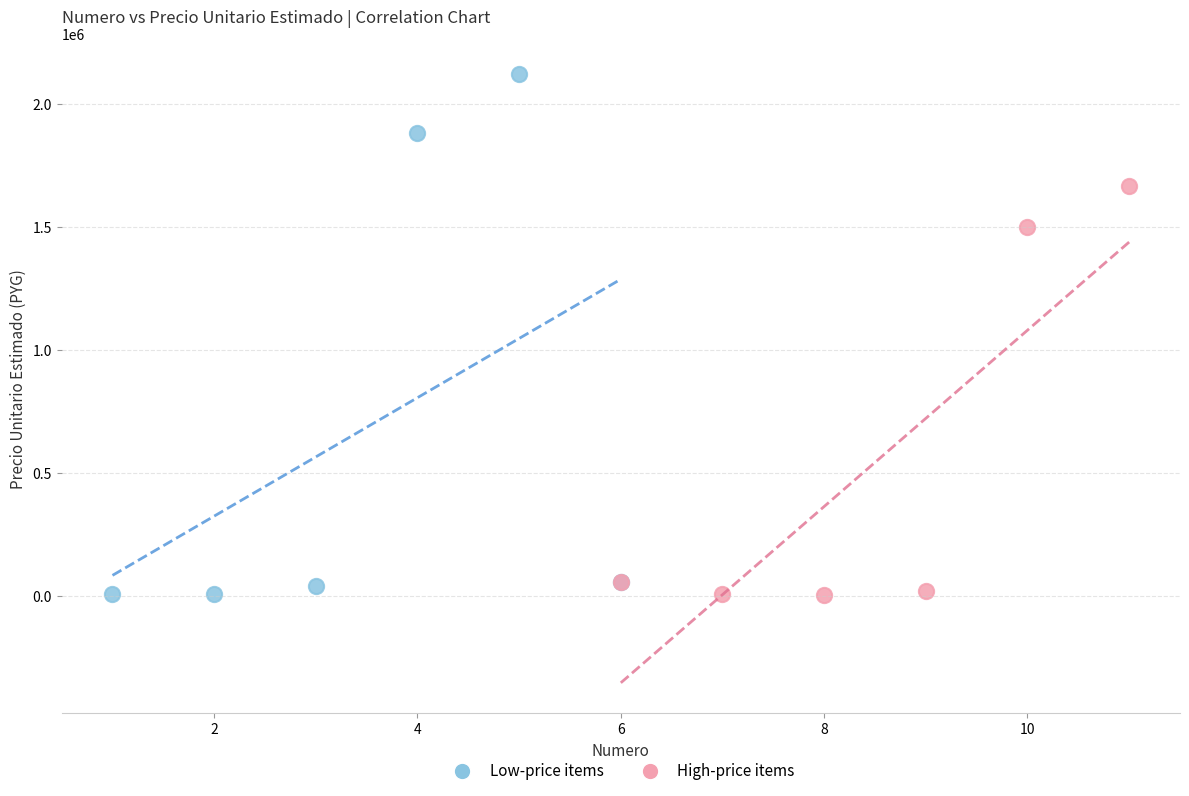

Which series has the largest Y range (max minus min)?

Low-price items